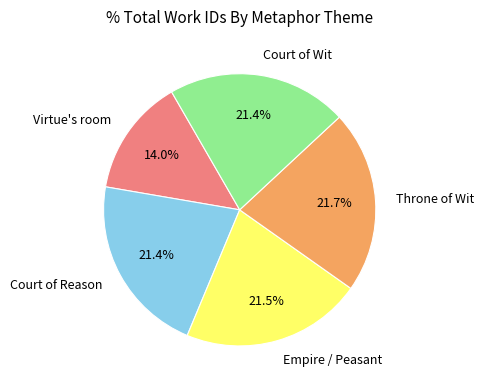

Is the sum of Court of Wit and Court of Reason greater than half?

No